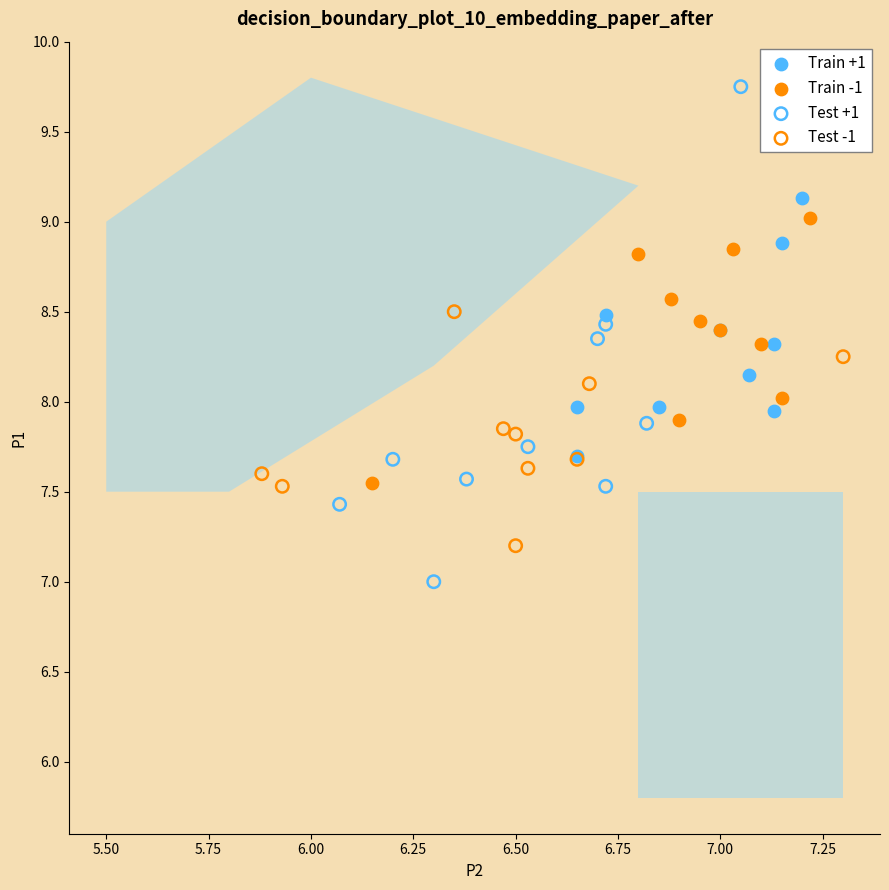

What are all the series names shown in the legend?

Train +1, Train -1, Test +1, Test -1